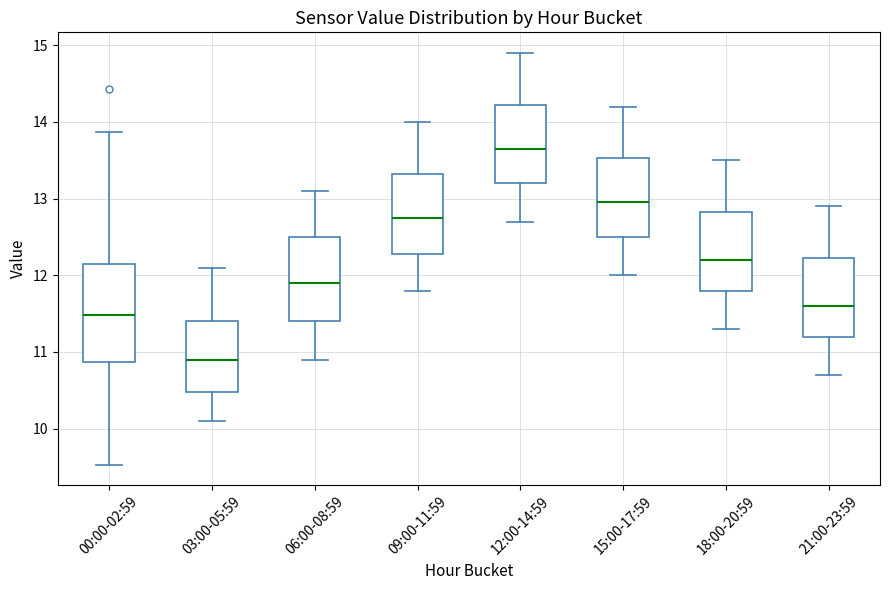

Which box is the tallest, from its lower edge to its upper edge?

00:00-02:59